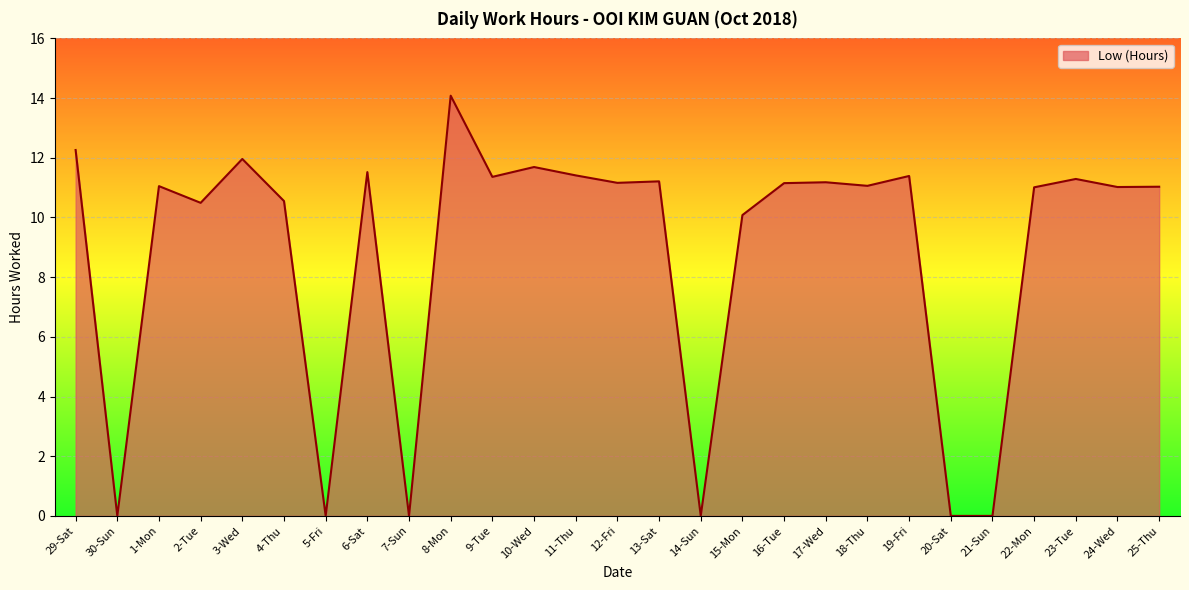

The value at 18-Thu is 2.6. True or false?

False